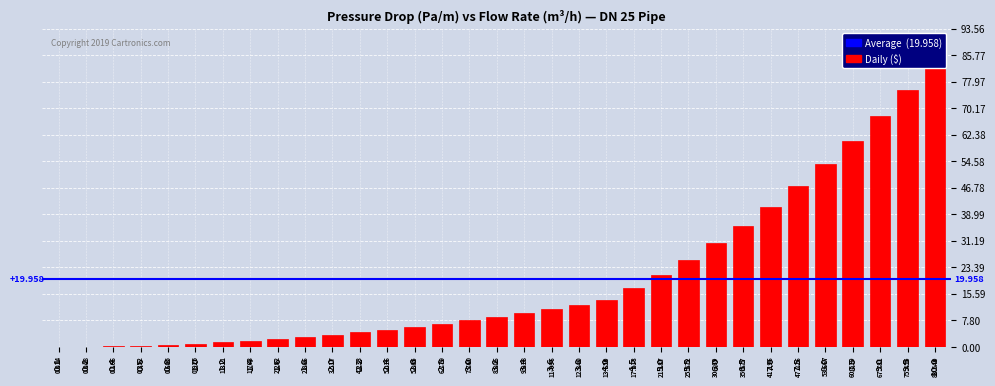

The chart shows a value of 7.6 at 3.8. True or false?

False